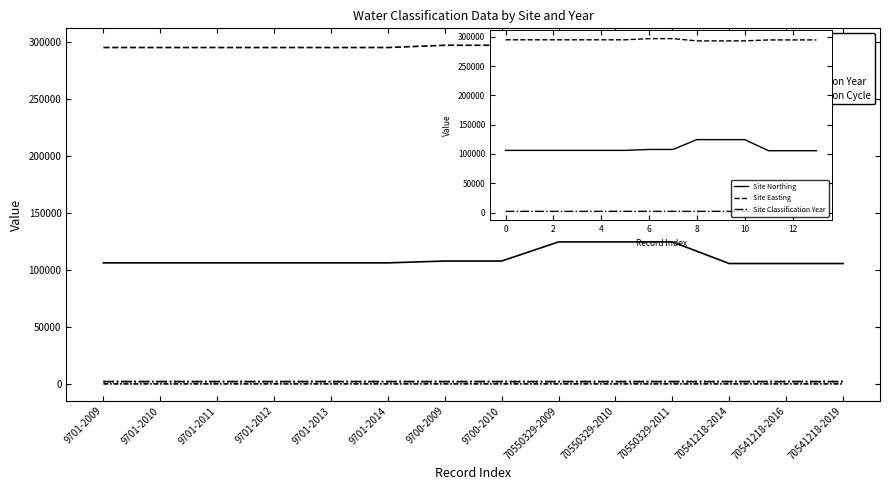

What are all the series names shown in the legend?

Site Northing, Site Easting, Site Classification Year, Water Body Classification Year, Water Body Classification Cycle